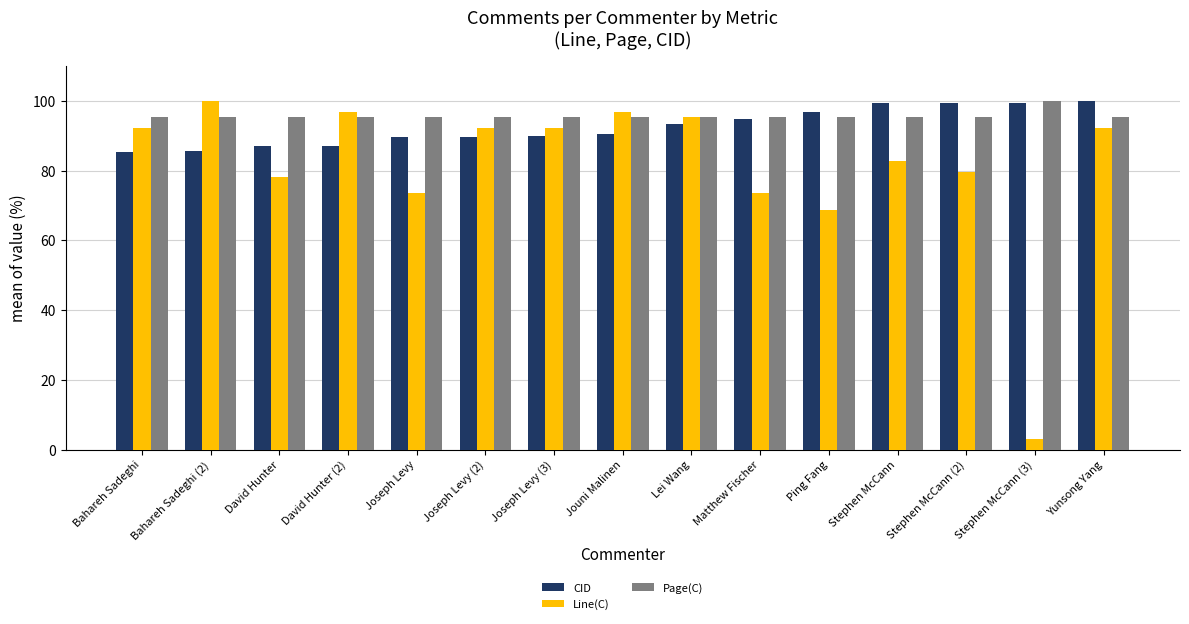

How many data points in Line(C) are above 92?

8